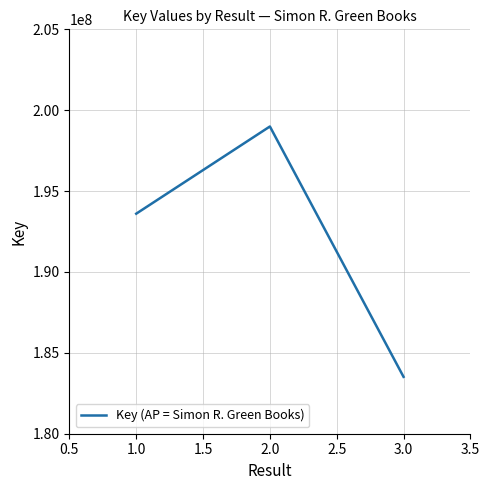

Reading right to left, transcribe all the data shown in this chart.

183516588	198994118	193603243